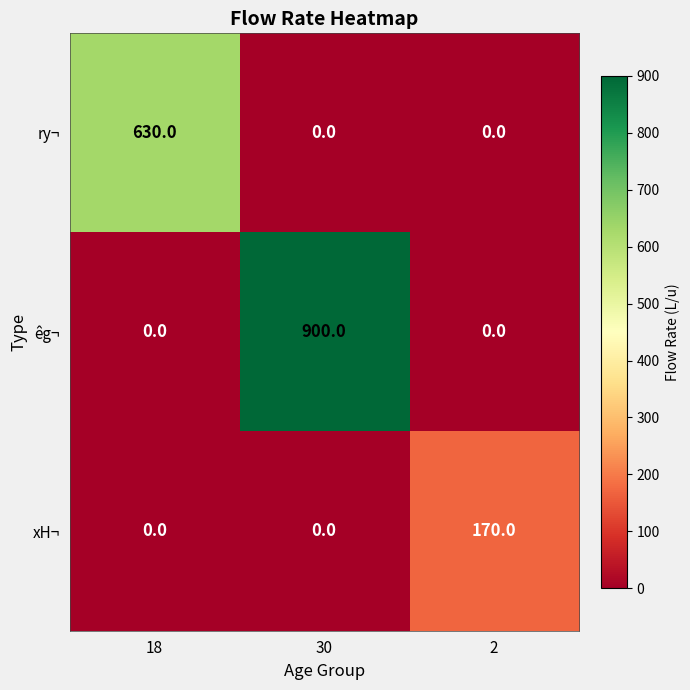

Reading left to right, what are all the values shown in this chart?

ry¬: 18=630	30=0	2=0
êg¬: 18=0	30=900	2=0
xH¬: 18=0	30=0	2=170